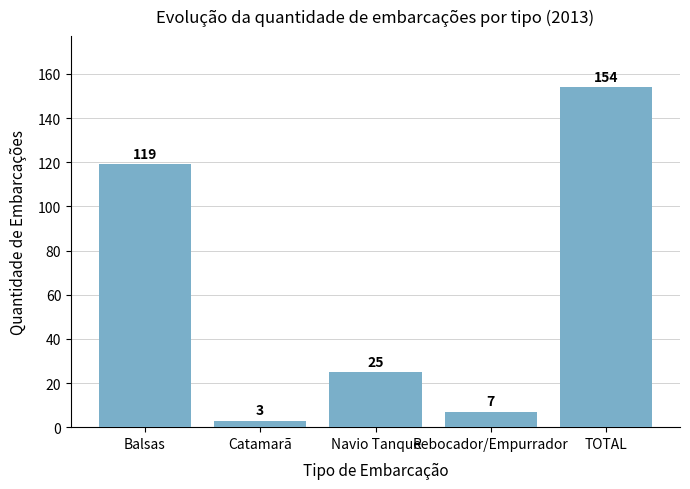

Between Rebocador/Empurrador and Catamarã, which is larger?

Rebocador/Empurrador